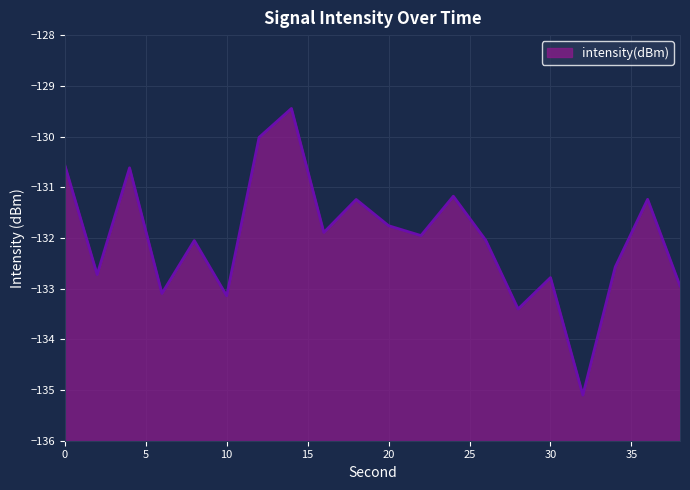

Which has a higher value, 16 or 30?

16